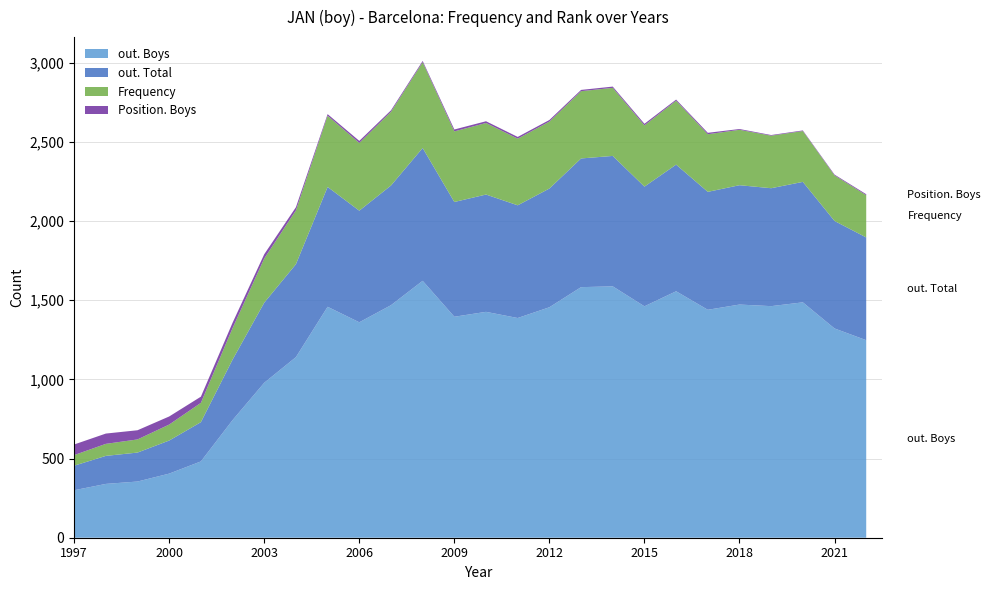

Reading left to right, extract all data points from this chart.

out. Boys: 1997=300	1998=340	1999=355	2000=405	2001=482	2002=743	2003=979	2004=1141	2005=1459	2006=1361	2007=1469	2008=1623	2009=1396	2010=1427	2011=1388	2012=1456	2013=1583	2014=1588	2015=1462	2016=1557	2017=1440	2018=1473	2019=1463	2020=1487	2021=1322	2022=1248
out. Total: 1997=155	1998=177	1999=183	2000=209	2001=248	2002=382	2003=506	2004=587	2005=757	2006=705	2007=756	2008=839	2009=725	2010=741	2011=712	2012=750	2013=813	2014=824	2015=756	2016=800	2017=745	2018=754	2019=745	2020=761	2021=679	2022=649
Position. Boys: 1997=67	1998=65	1999=58	2000=51	2001=39	2002=34	2003=27	2004=20	2005=10	2006=13	2007=9	2008=8	2009=12	2010=11	2011=11	2012=10	2013=8	2014=8	2015=10	2016=7	2017=9	2018=5	2019=4	2020=4	2021=5	2022=6
Frequency: 1997=67	1998=76	1999=83	2000=101	2001=122	2002=199	2003=279	2004=340	2005=450	2006=428	2007=466	2008=542	2009=446	2010=452	2011=421	2012=423	2013=425	2014=430	2015=387	2016=404	2017=364	2018=350	2019=332	2020=321	2021=288	2022=267